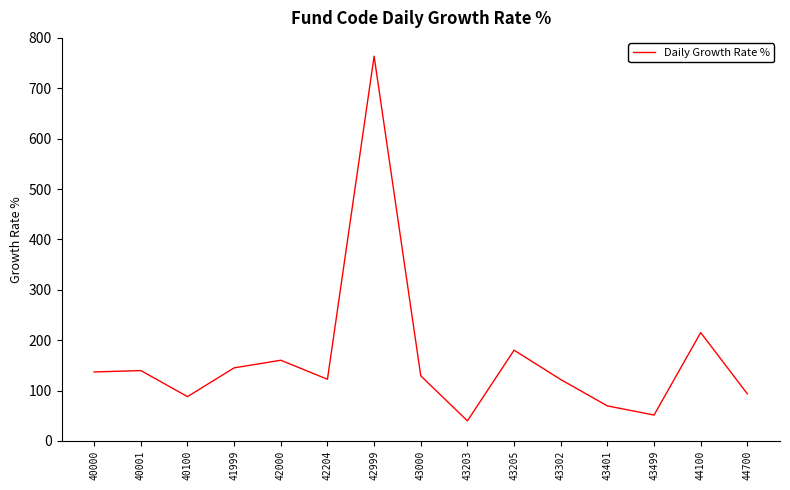

The chart shows a value of 145.0 at 41999. True or false?

True